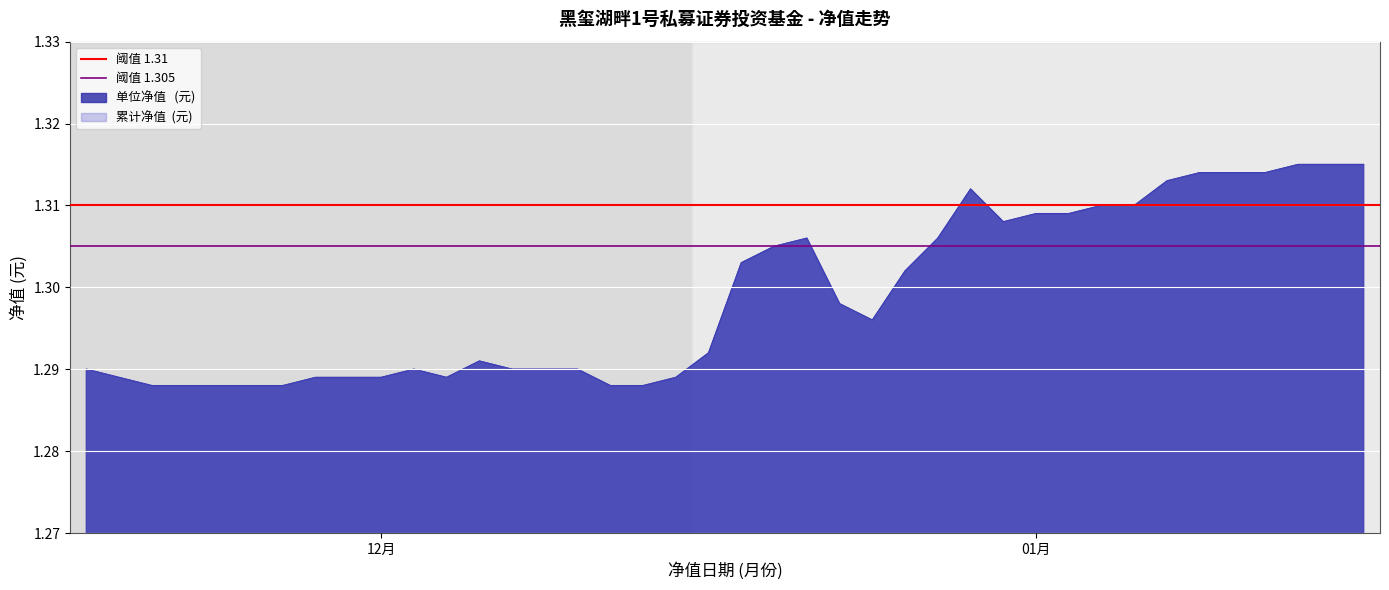

Is the value of 阈值 1.31 at 01月 greater than the value of 阈值 1.305 at 01月?

Yes